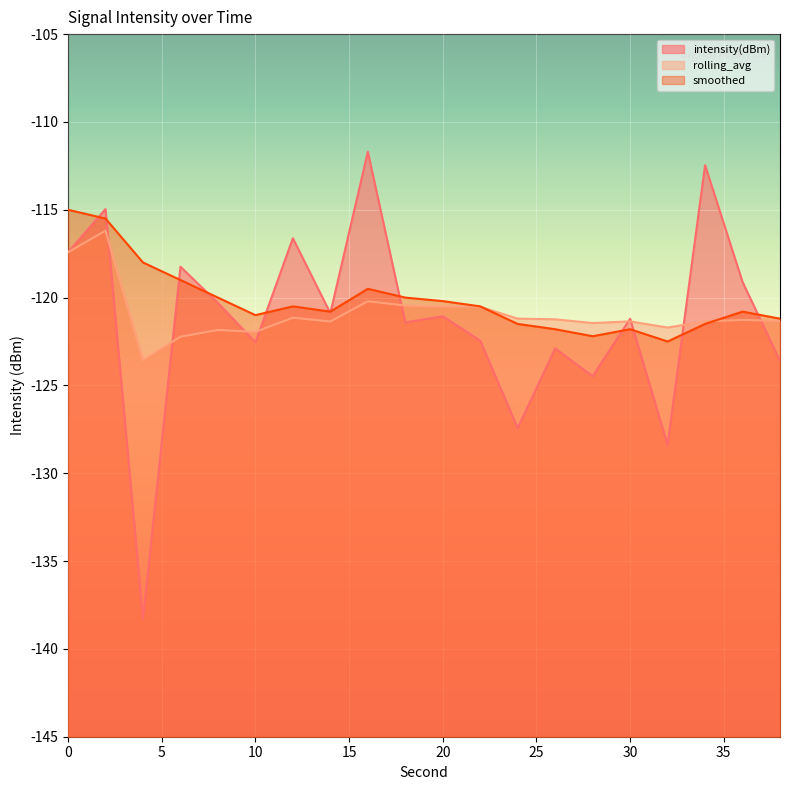

What is the maximum value shown in the chart?

-111.7